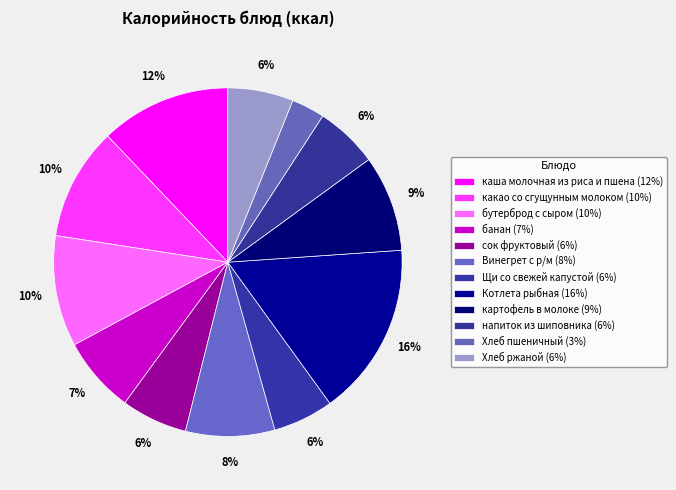

How many slices are in this pie chart?

12